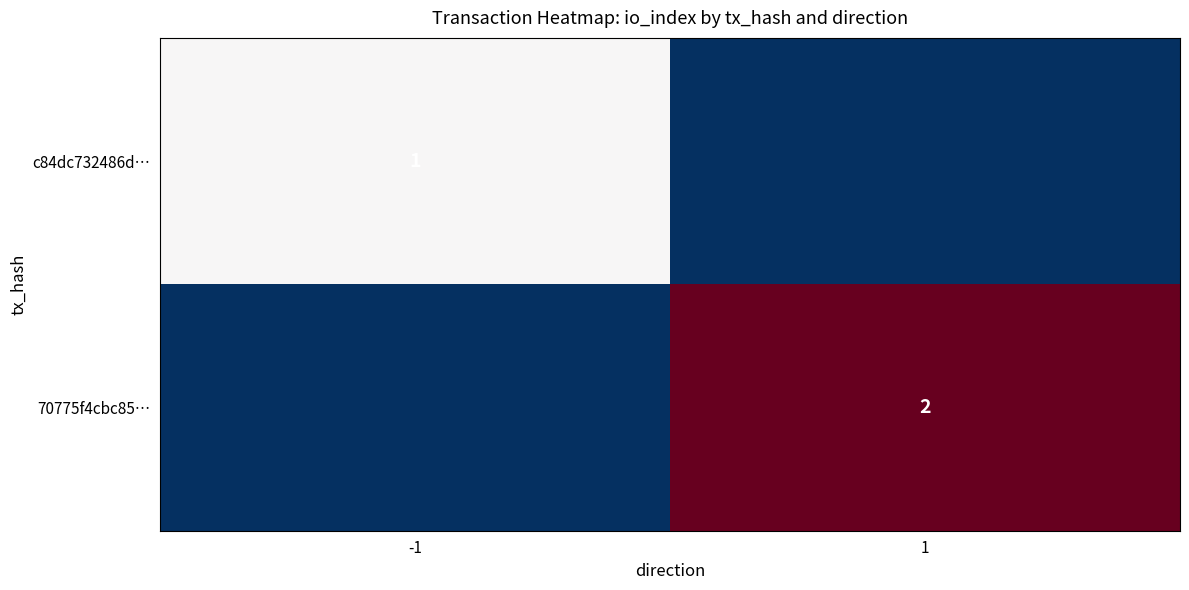

The c84dc732486d… series shows 0 at -1. True or false?

False